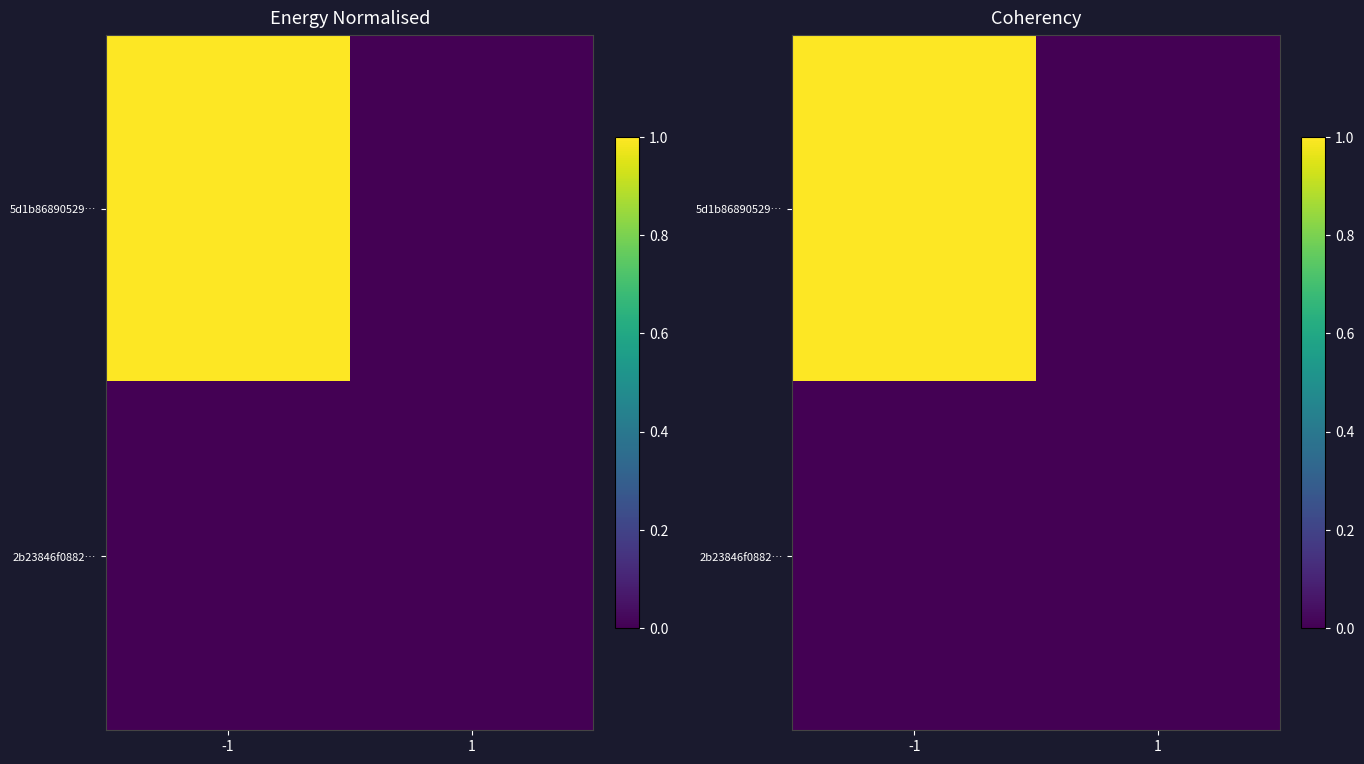

How many positive values does the 2b23846f0882… series have?

1